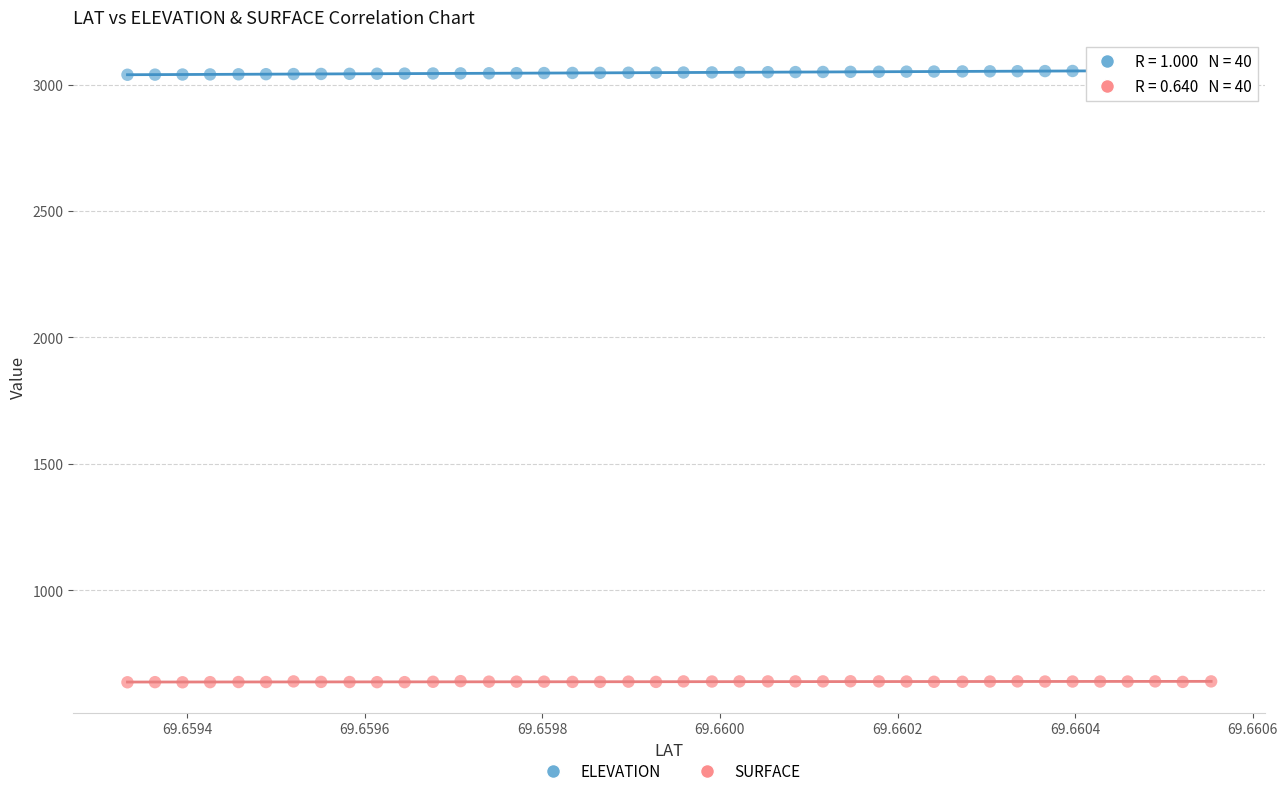

What are all the series names shown in the legend?

ELEVATION, SURFACE